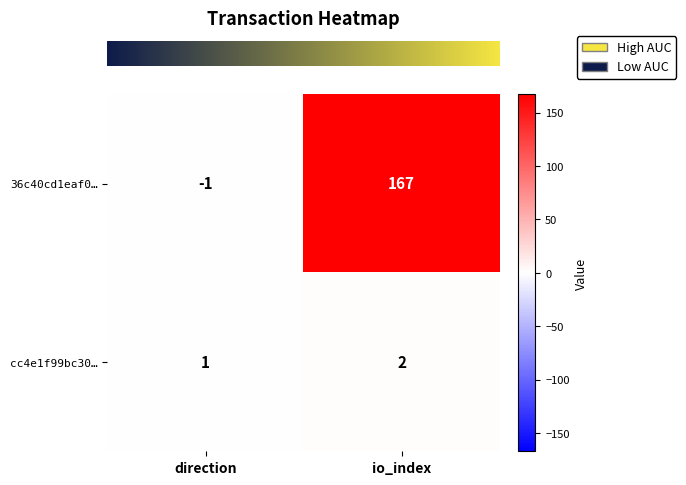

What is the total value across all series at io_index?

169